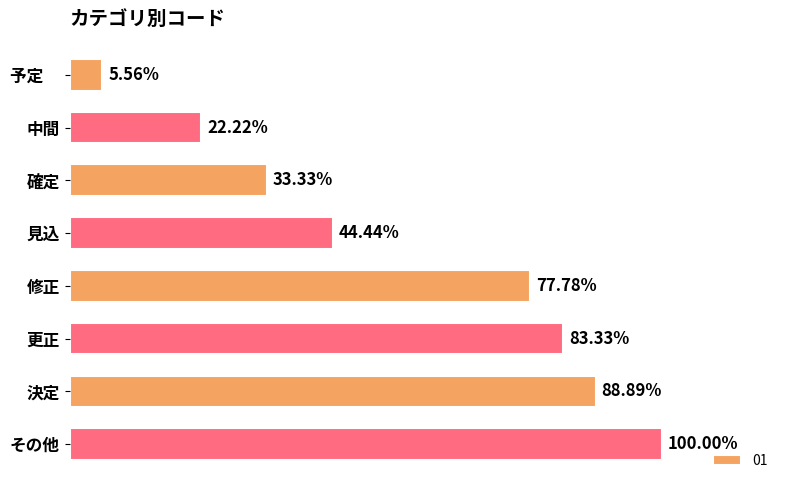

List the labels in order of value, largest first.

その他, 決定, 更正, 修正, 見込, 確定, 中間, 予定　